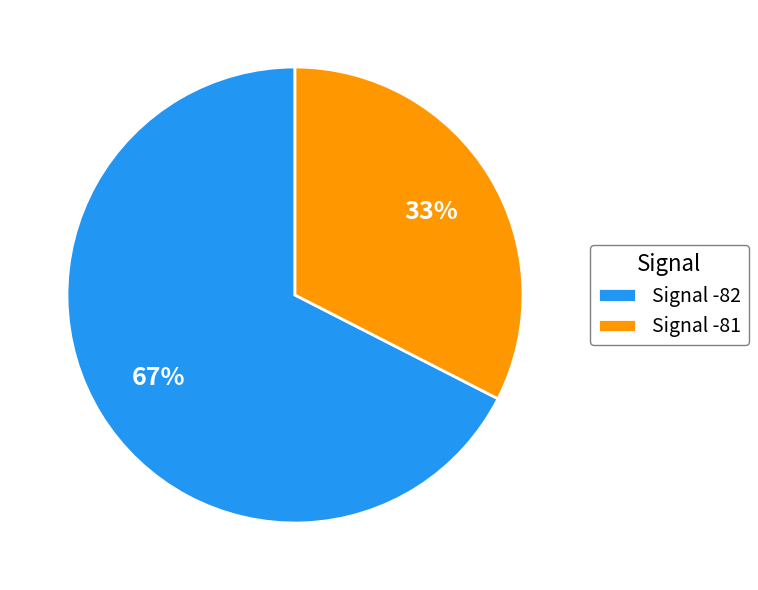

How many slices are in this pie chart?

2